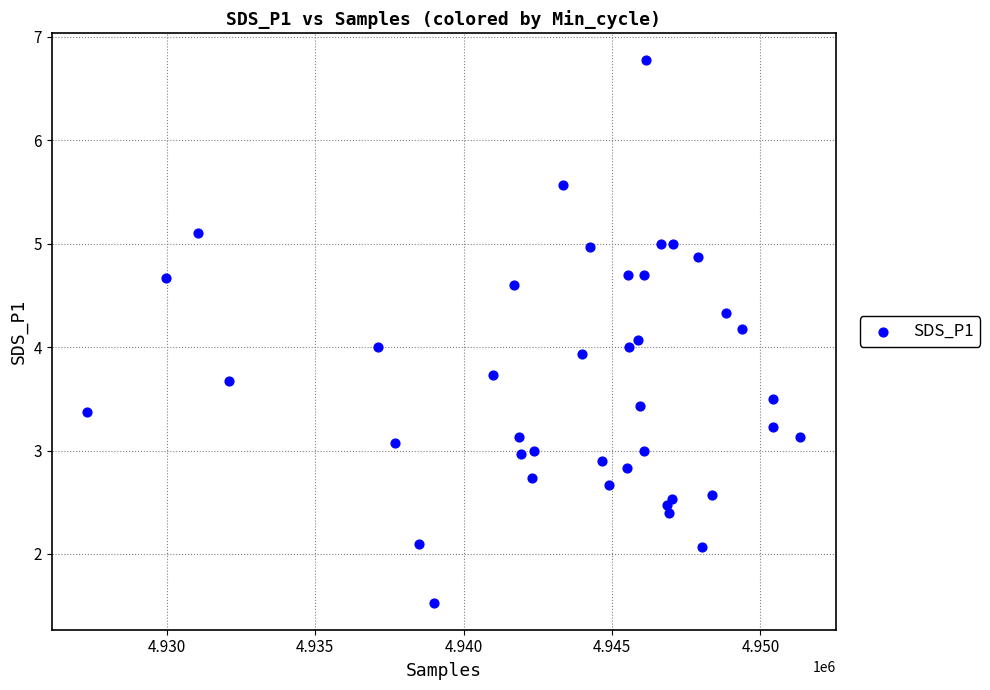

What is the range of X values (max minus min)?

24014.0